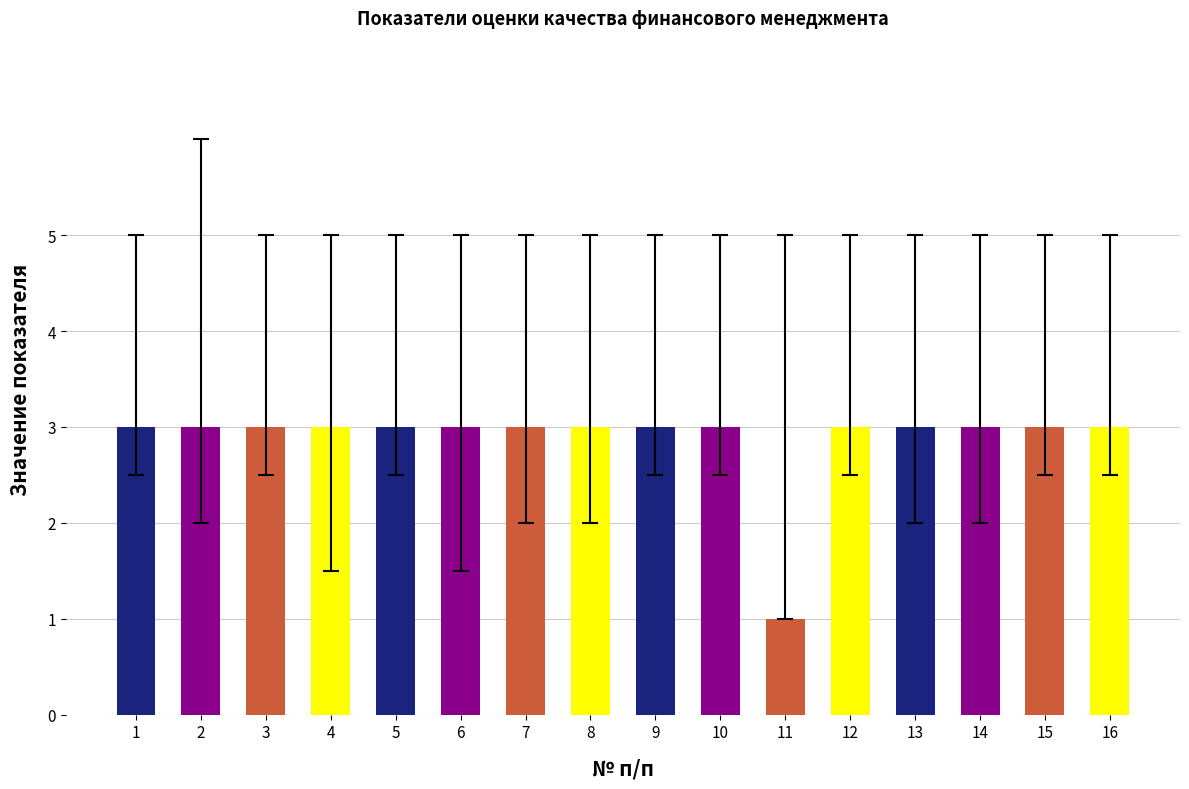

What is the value of the 1st bar from the left?

3